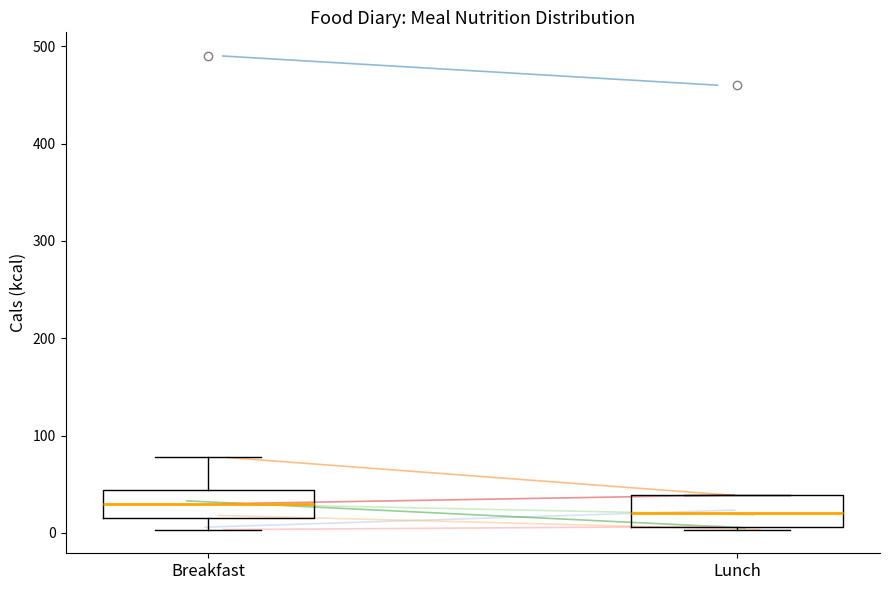

Reading left to right, transcribe this box plot: for each box, give where its median line is, the range the box spans, and where its two whiskers end, as read against the y-axis. The values are not printed on the chart, so give them approximately, as read against the axis.

Breakfast: median 30, box 10 to 40, whiskers 0 to 80
Lunch: median 20, box 10 to 40, whiskers 0 to 40